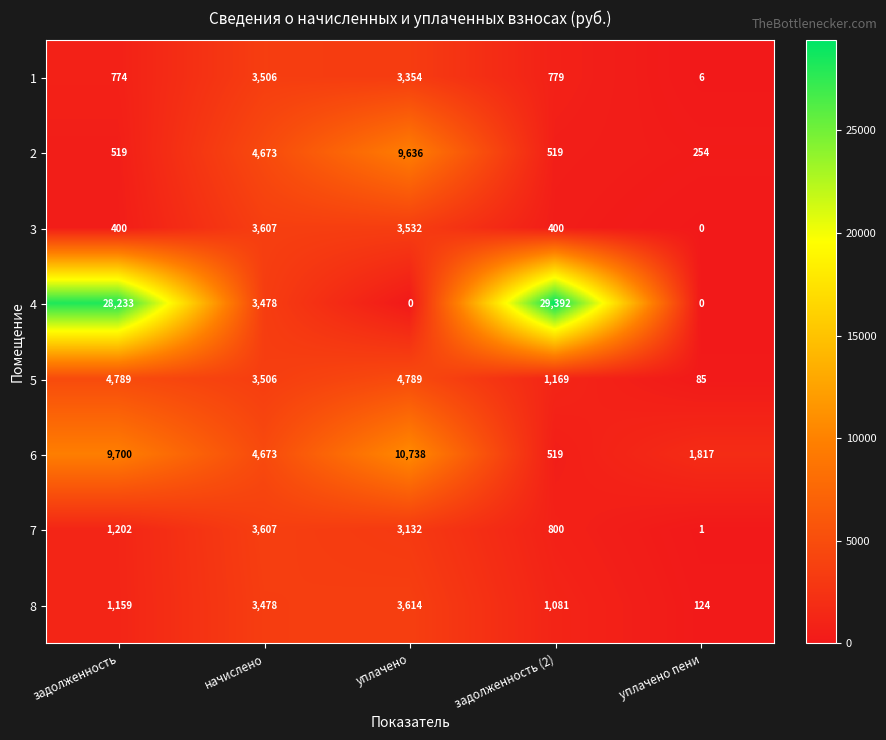

How many data points in 1 are less than 779?

2